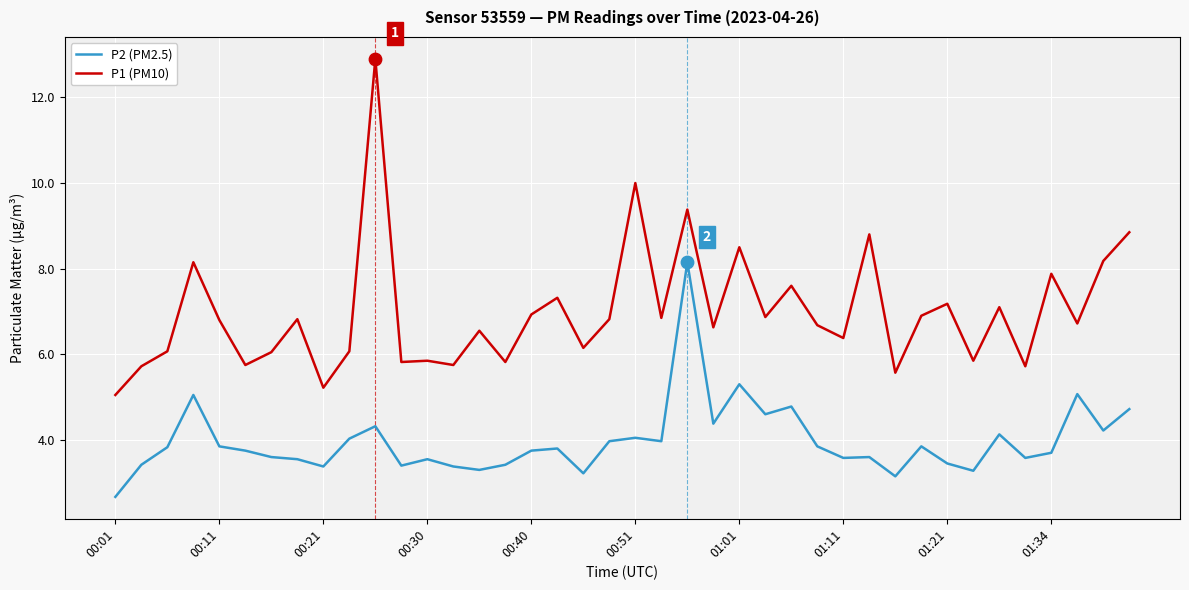

Which series has the largest total across all categories?

P1 (PM10)